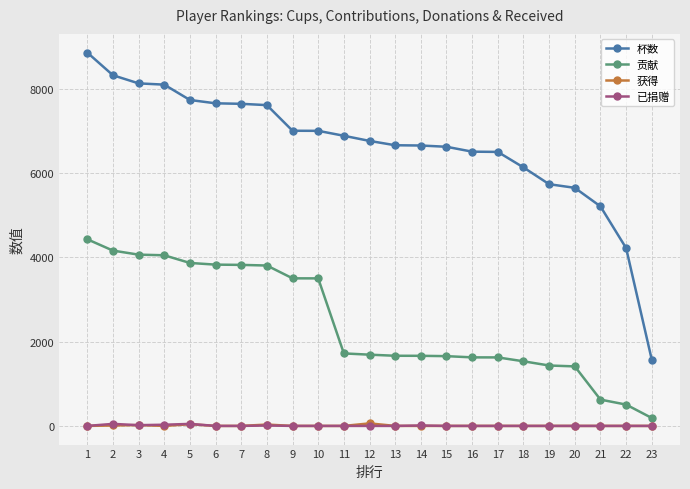

Does the chart have visible grid lines?

Yes